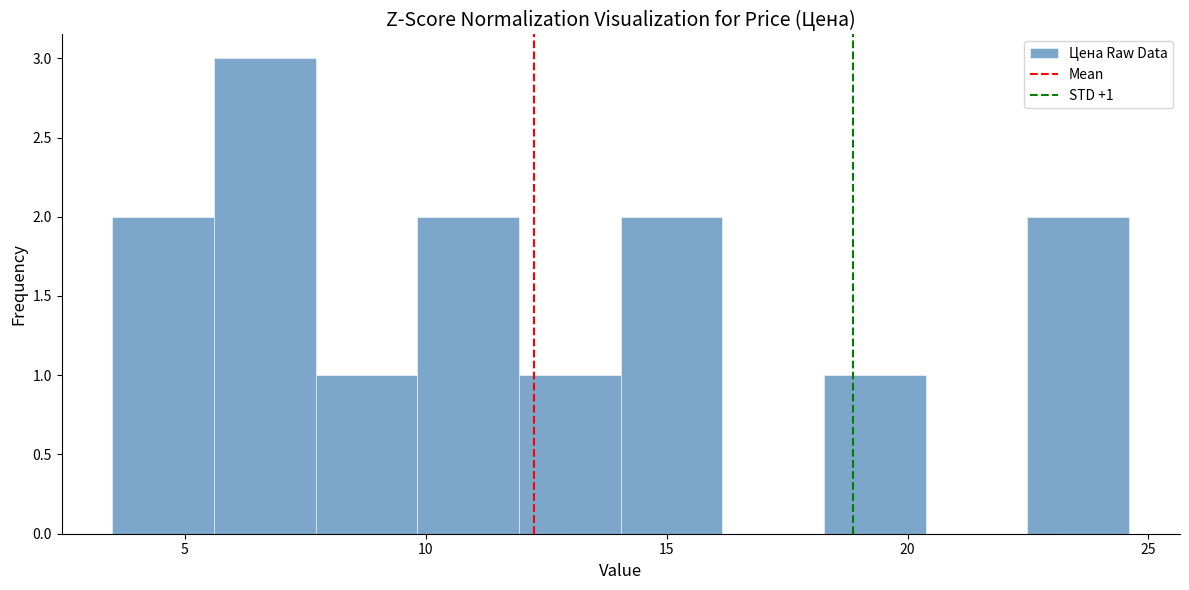

Over which range of the x-axis is the bar tallest?

5.5 to 7.5